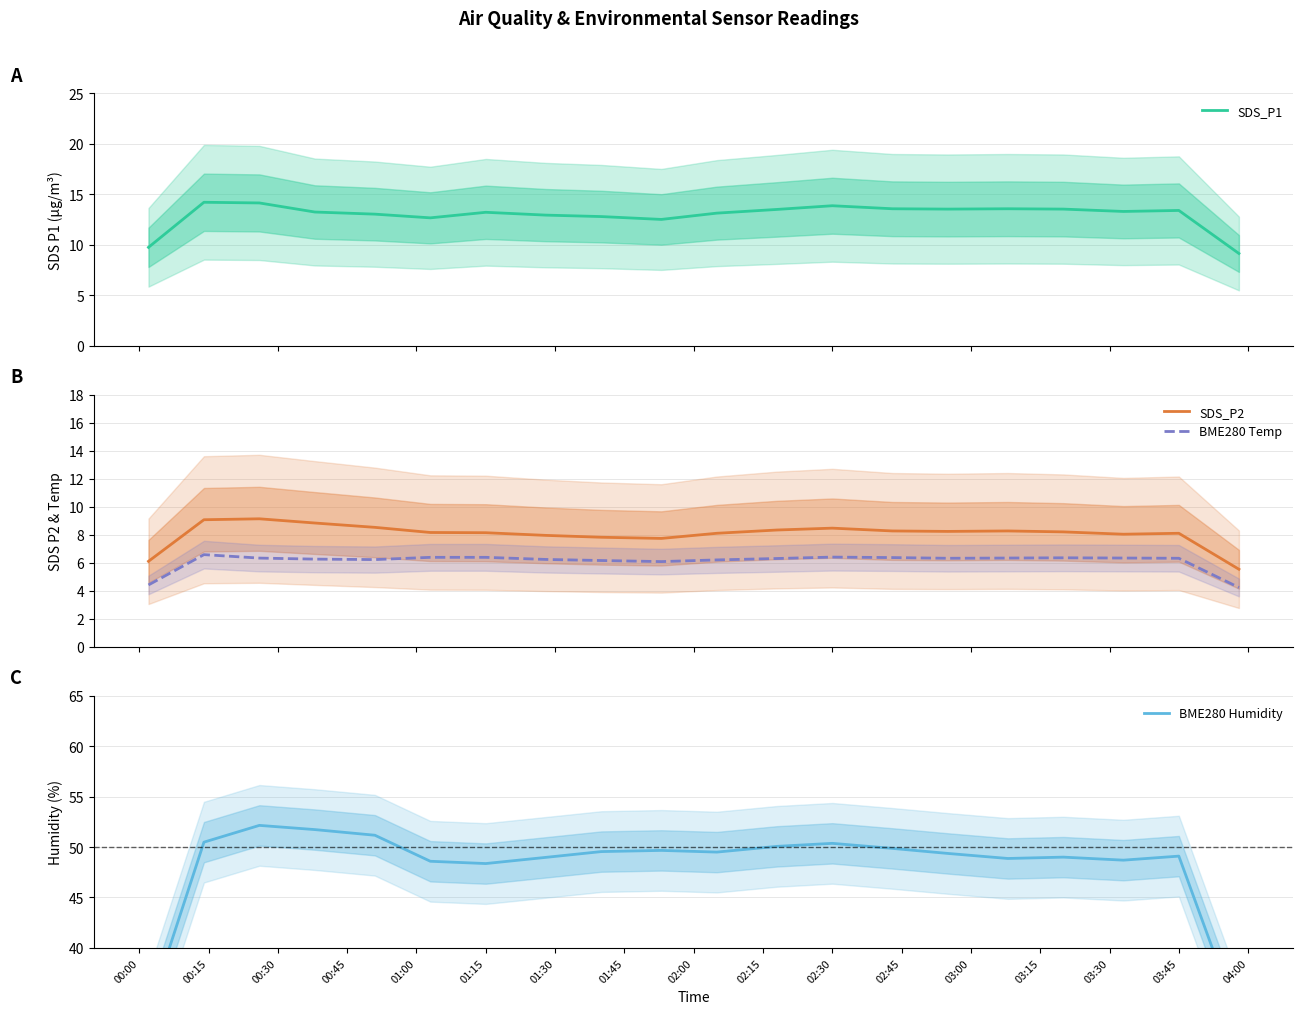

What is the minimum value for SDS_P1?

9.1